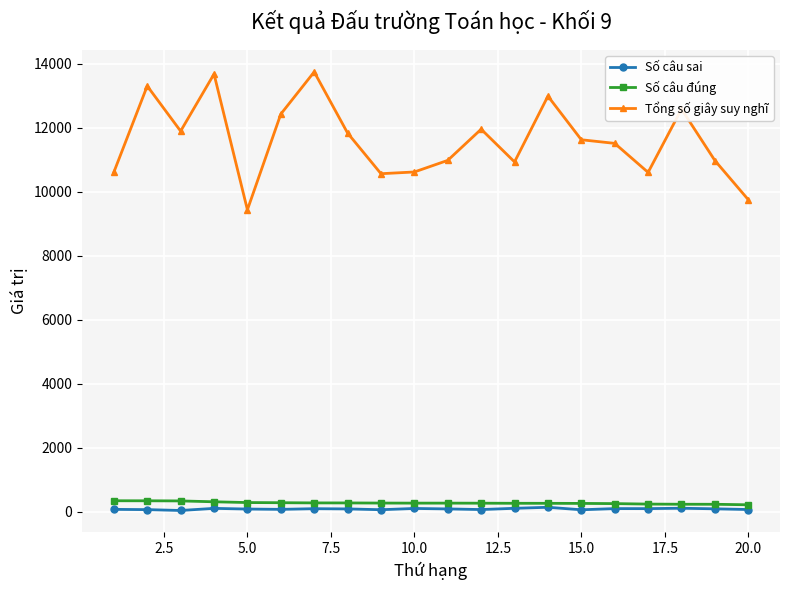

Which series has the largest total across all categories?

Tổng số giây suy nghĩ